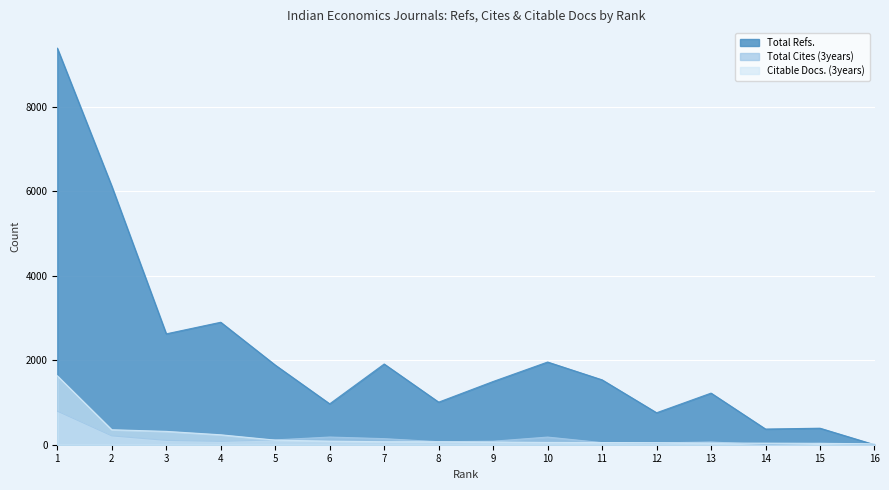

Where does the Total Refs. series first go above 1536?

1